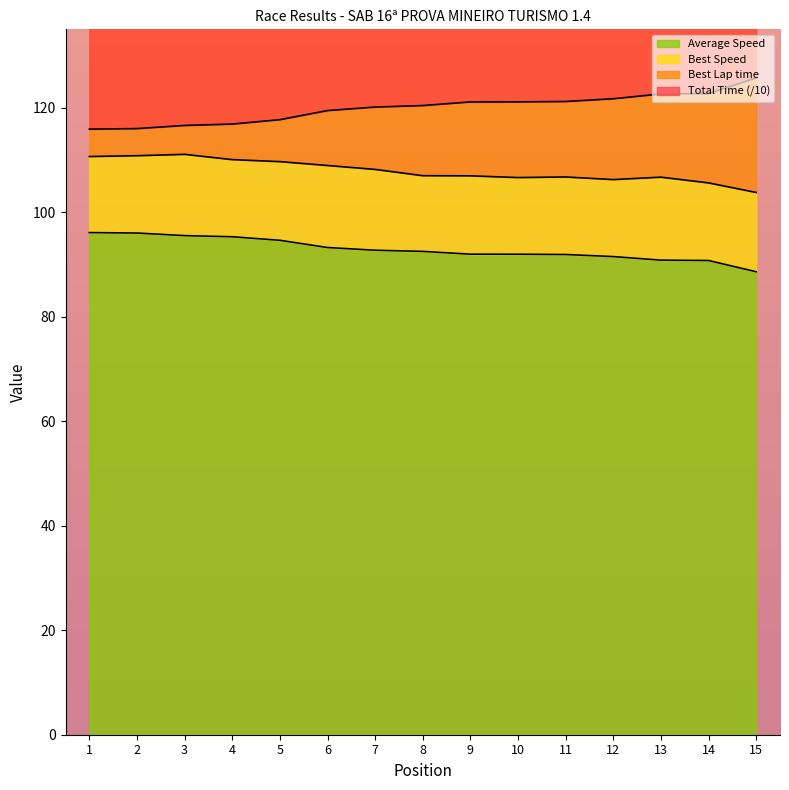

True or false: Average Speed has a value of 92.7 at 7.

True